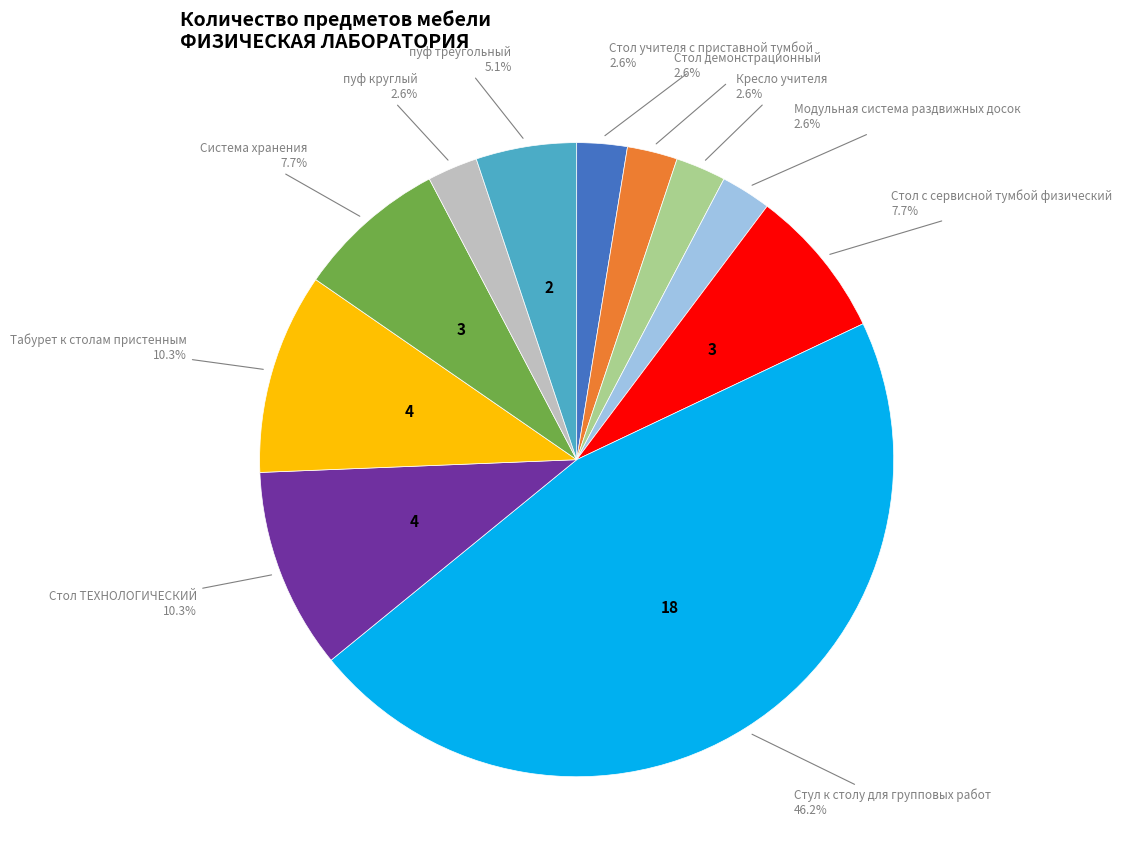

Is there any slice that represents more than half of the pie?

No